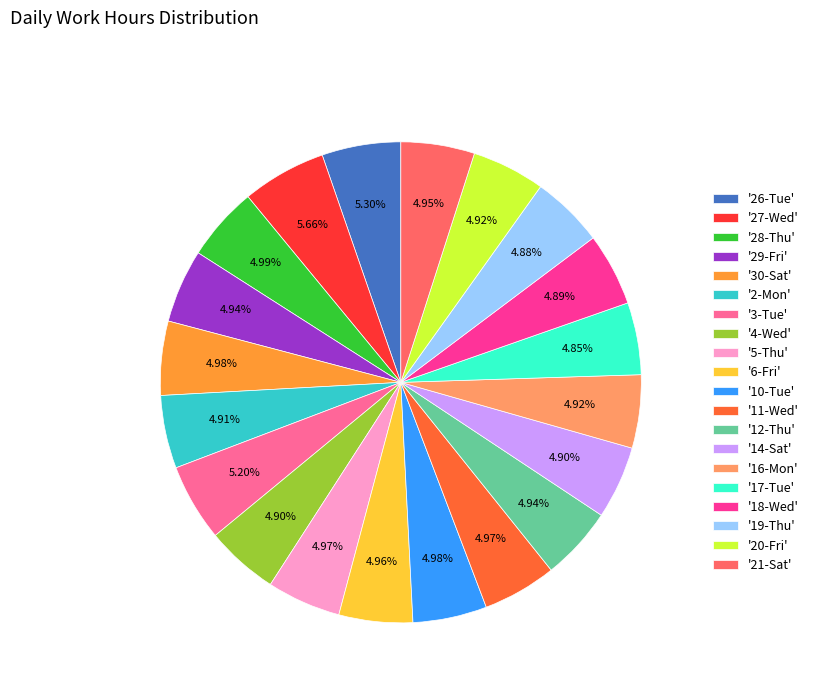

Combined, do '14-Sat' and '21-Sat' account for over 50%?

No